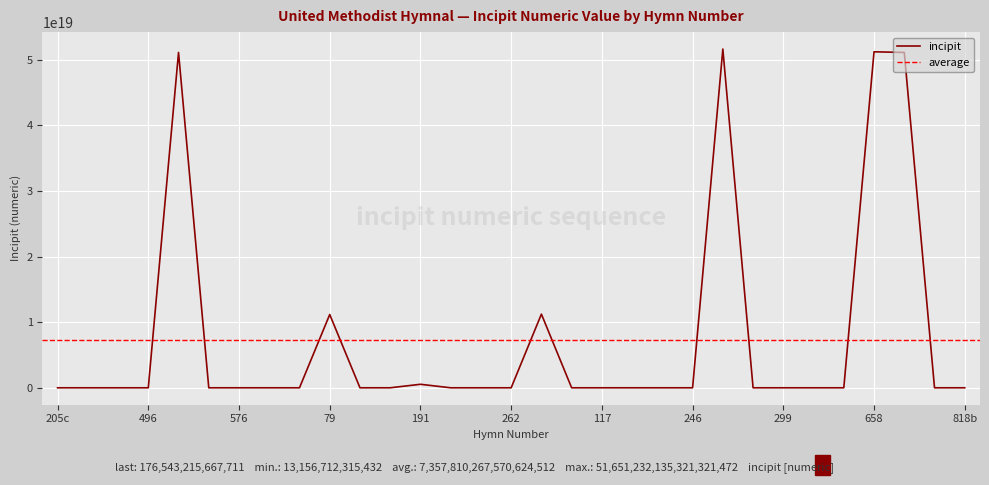

The chart shows a value of 51513226709660 at 262. True or false?

False